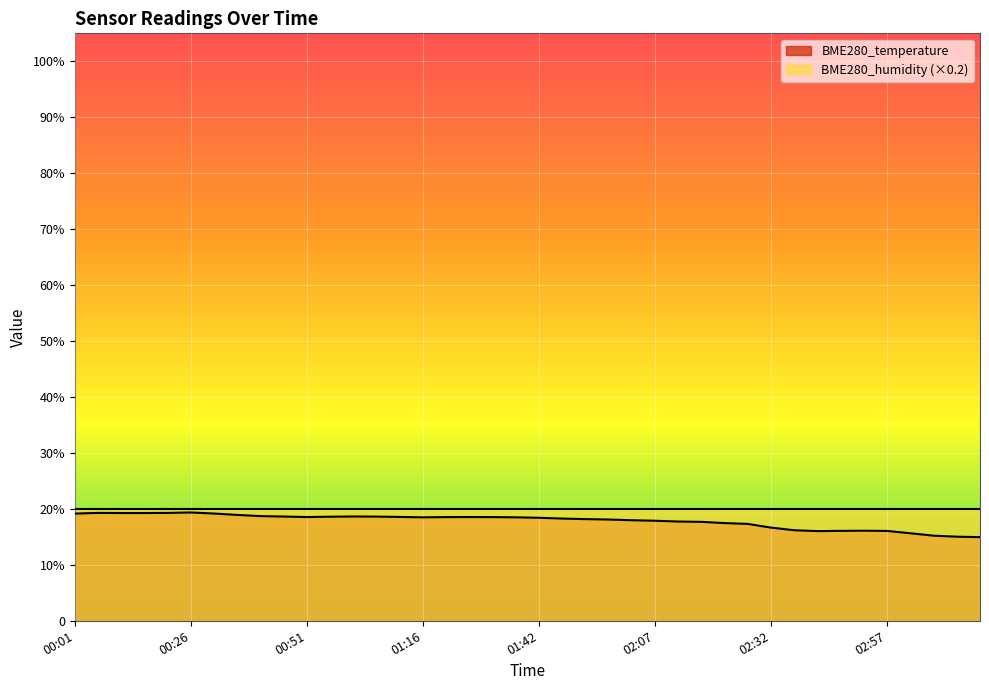

What is the label of the 34th point from the right?

00:31